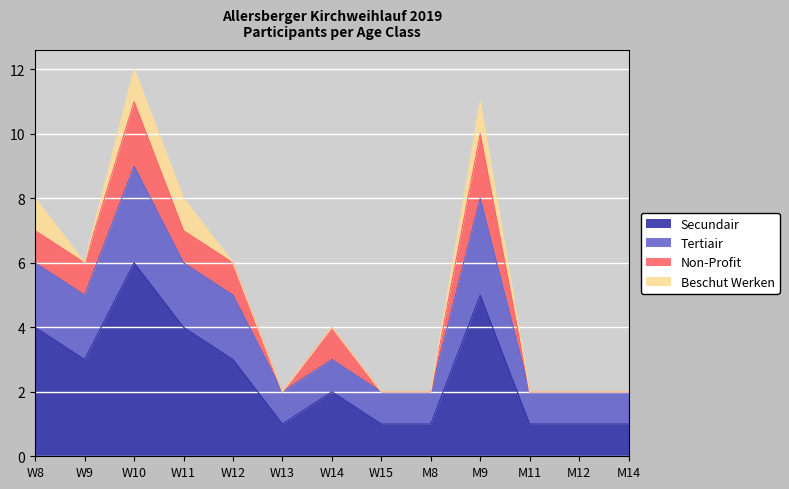

The value of Secundair at W13 is 0. True or false?

False